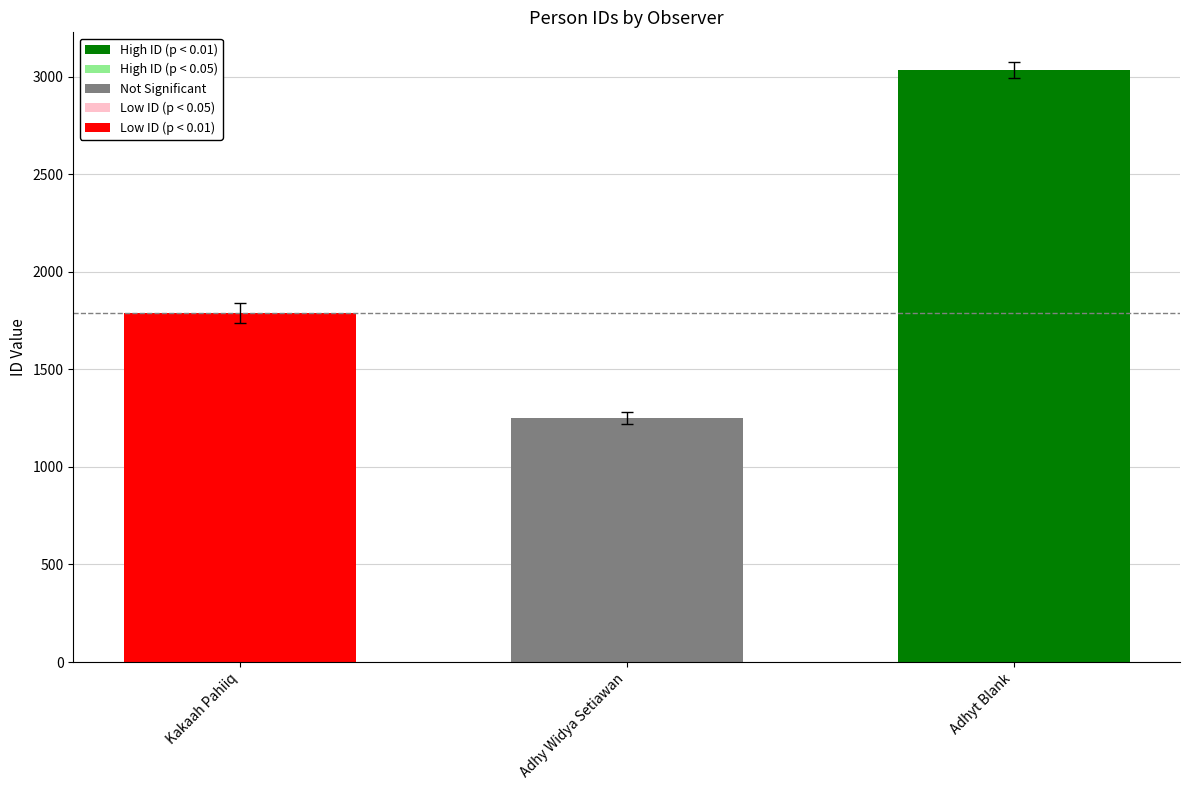

List the labels in order of value, largest first.

Adhyt Blank, Kakaah Pahiiq, Adhy Widya Setiawan